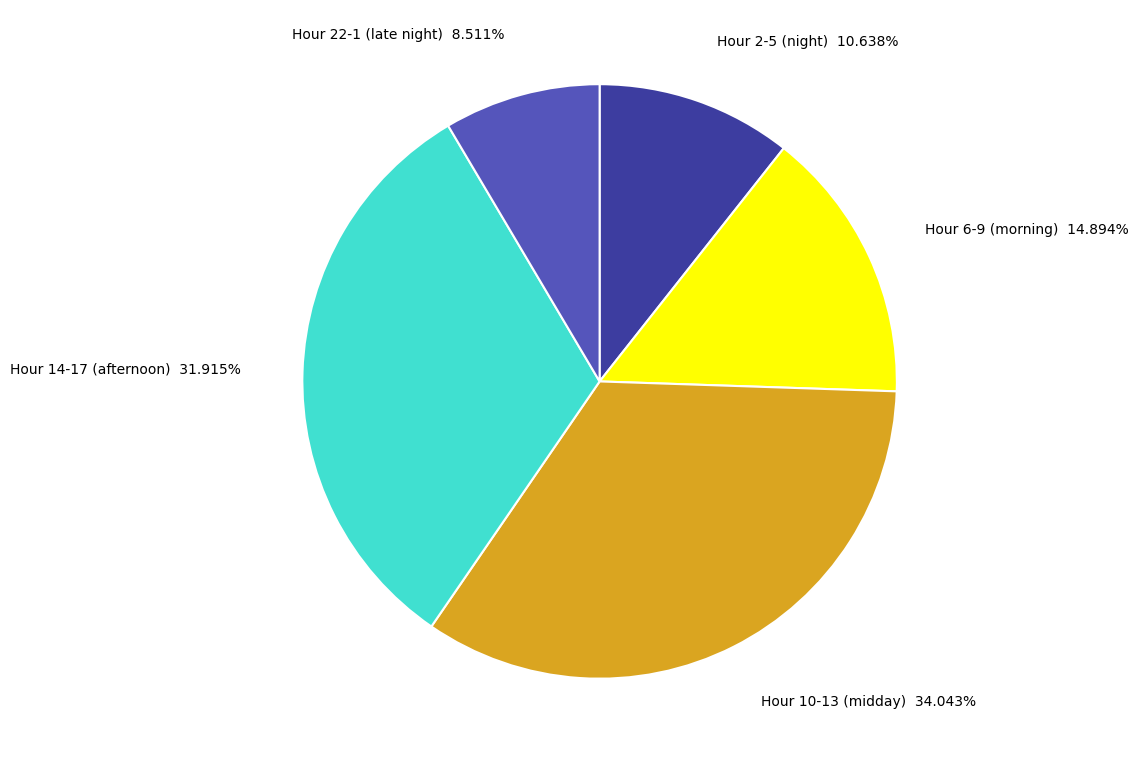

How many segments does this pie chart have?

5